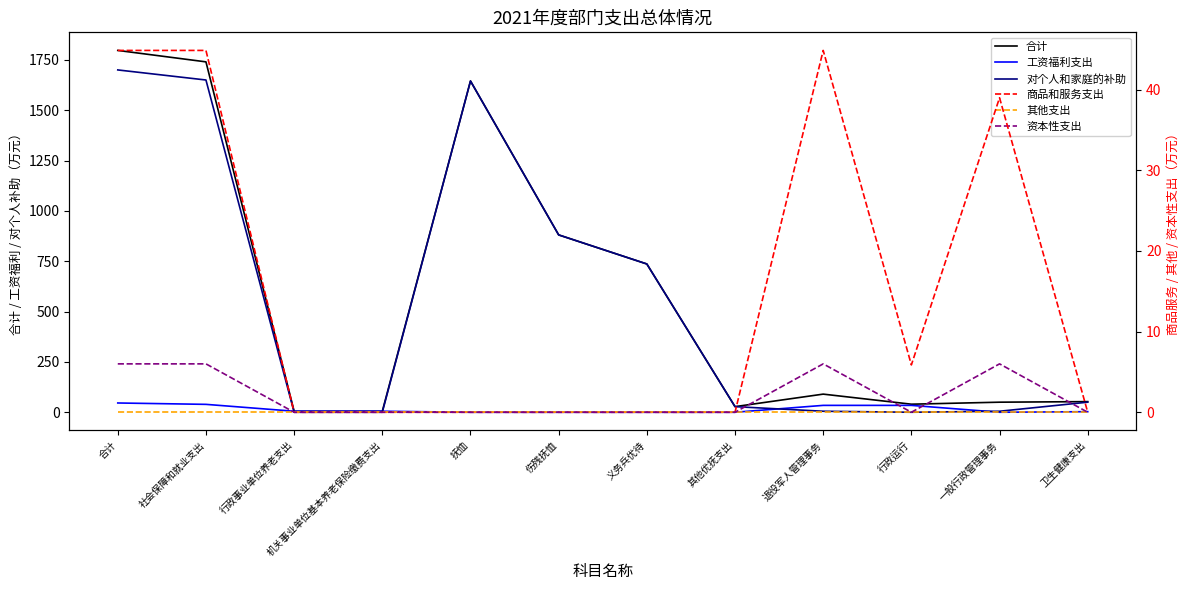

Does the chart display data point markers on the line(s)?

No